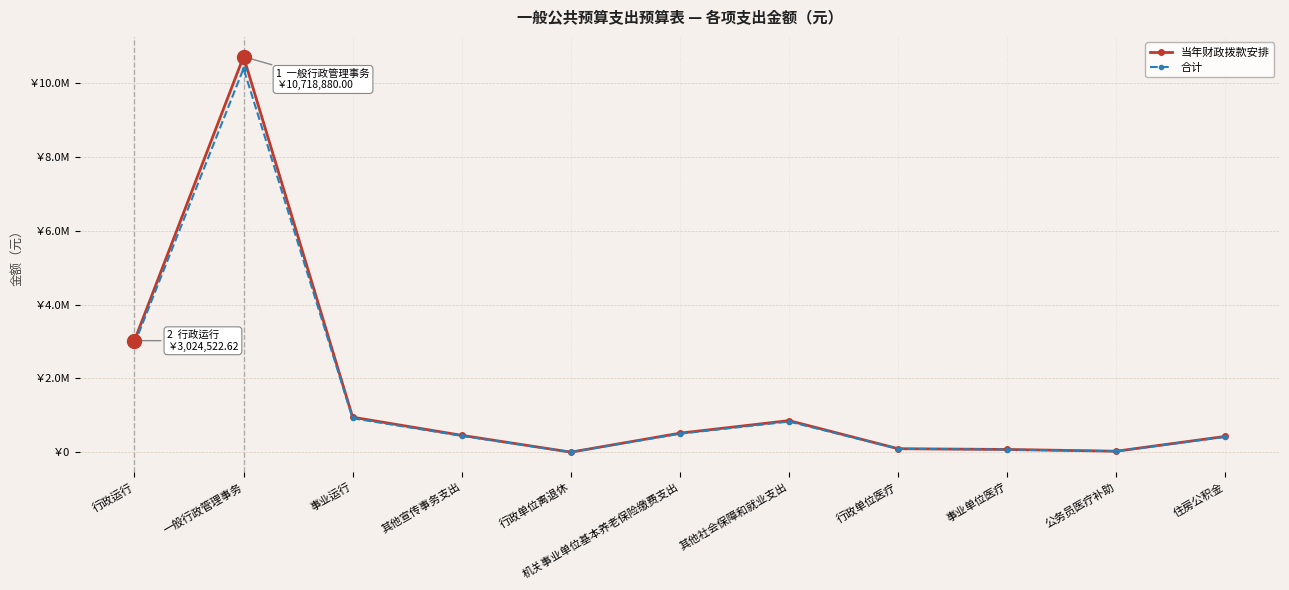

What is the smallest value displayed?

2619.0